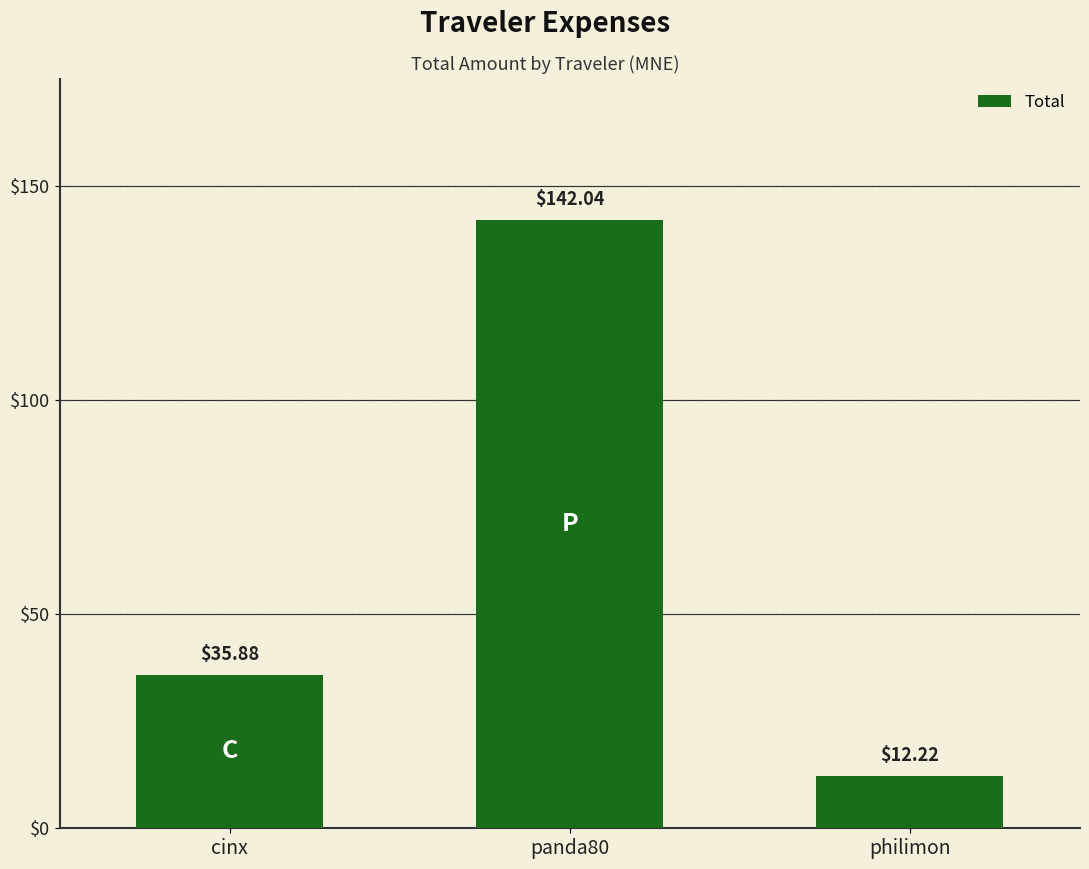

How many bars are there in total?

3